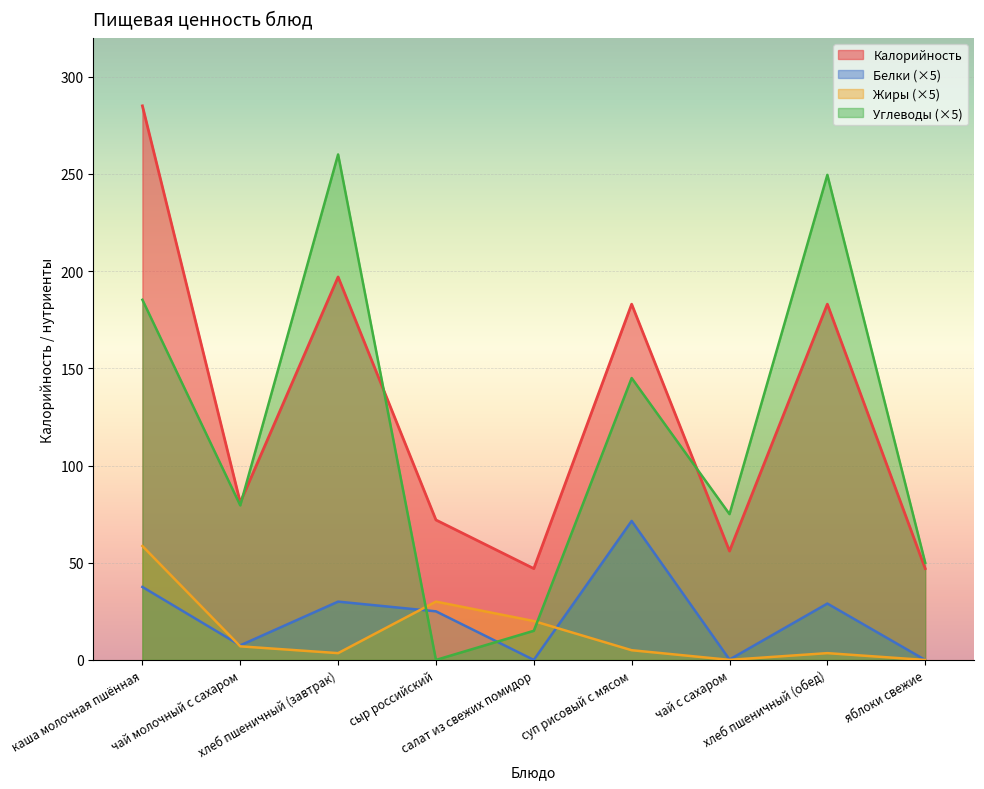

Rank the series by their maximum value, from lowest to highest.

Жиры (×5), Белки (×5), Углеводы (×5), Калорийность